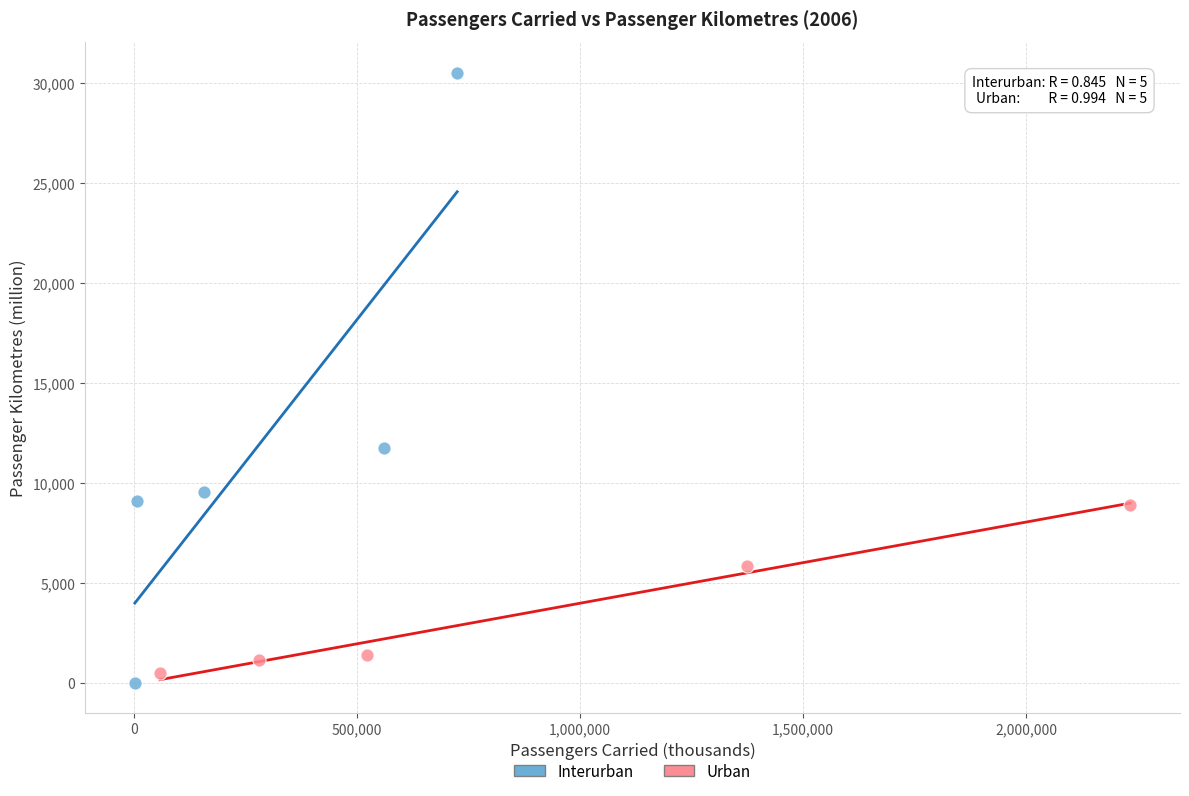

Which series has the largest Y range (max minus min)?

Interurban